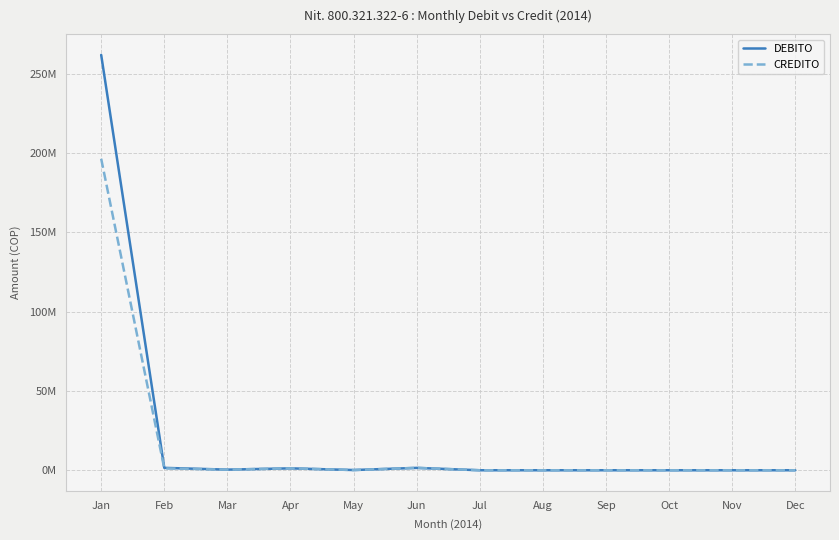

Reading left to right, transcribe all the data shown in this chart.

DEBITO: Jan=262000000	Feb=1500000	Mar=400000	Apr=1200000	May=145000	Jun=1500000	Jul=0	Aug=0	Sep=0	Oct=0	Nov=0	Dec=0
CREDITO: Jan=196500000	Feb=1191720	Mar=400000	Apr=1228800	May=145000	Jun=1500000	Jul=0	Aug=0	Sep=0	Oct=0	Nov=0	Dec=0